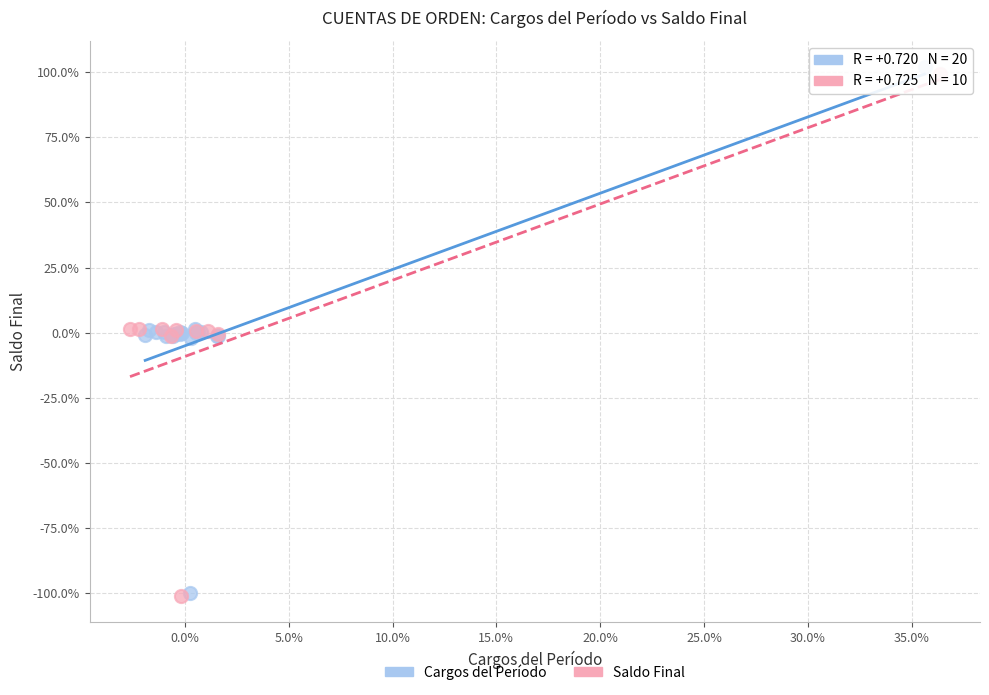

What are all the series names shown in the legend?

Cargos del Período, Saldo Final